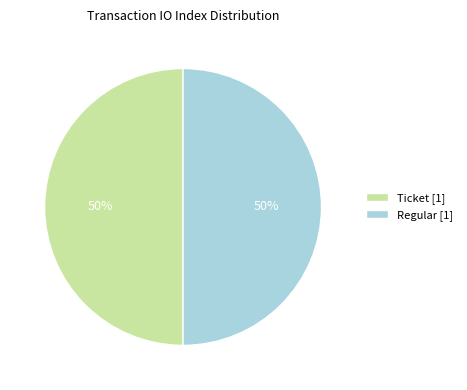

True or false: Ticket [1] accounts for 42% of the total.

False